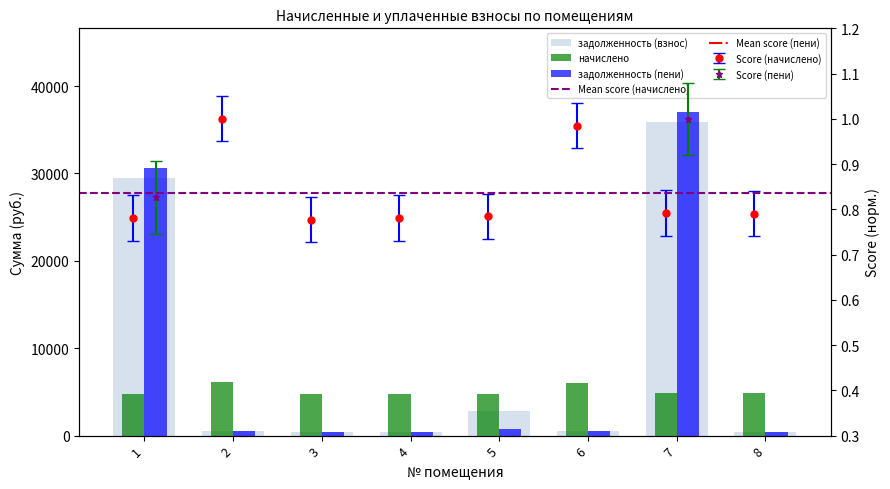

At which label does начислено reach its peak?

2